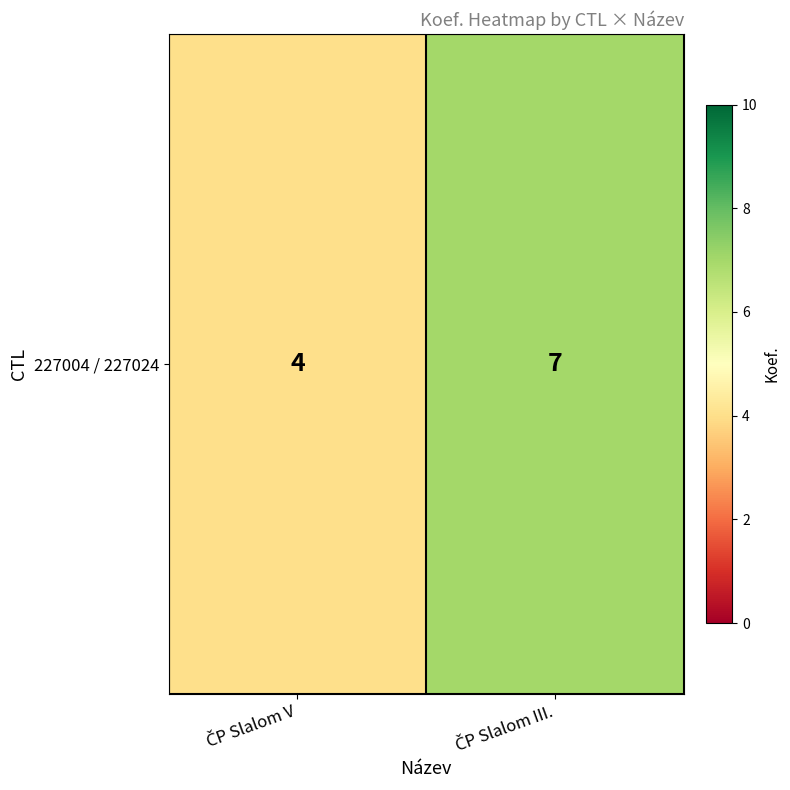

Between ČP Slalom III. and ČP Slalom V, which is larger?

ČP Slalom III.